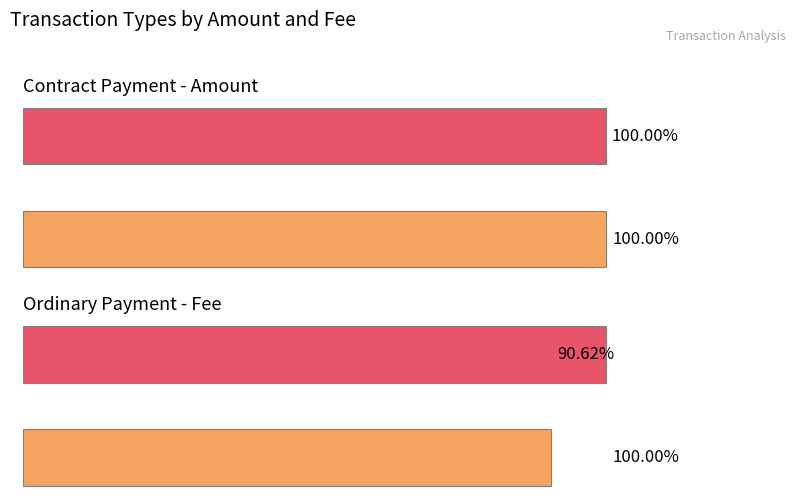

What is the difference between the Fee values at Maximum fee and Average fee?

9.4